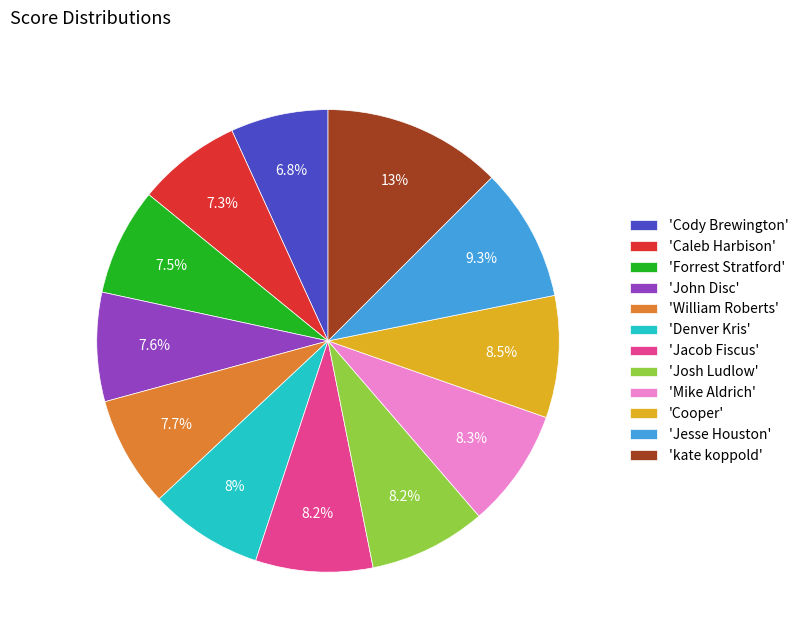

What is the total percentage of 'Forrest Stratford' and 'Jacob Fiscus'?

15.7%